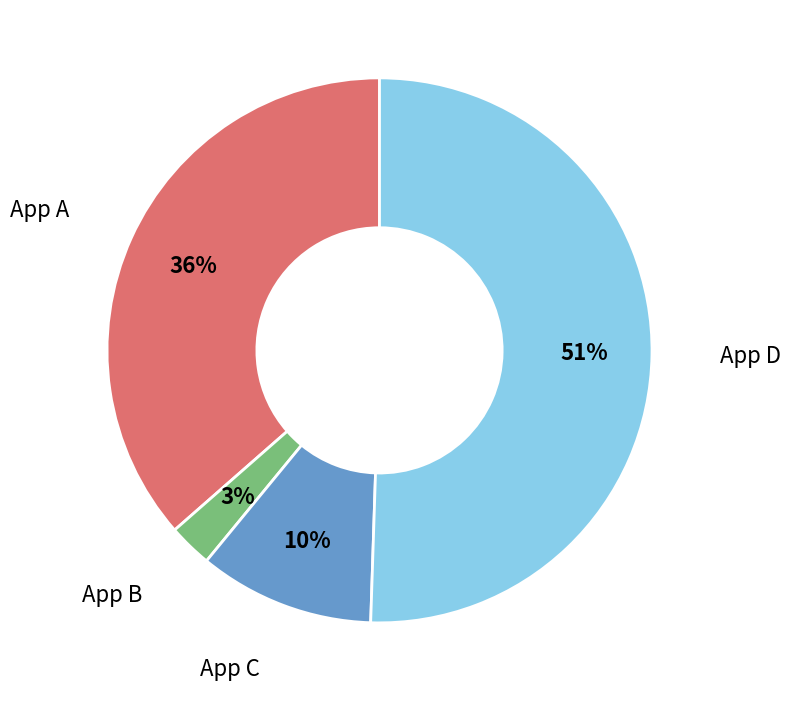

To the nearest percent, what is the difference between the largest and smallest slice percentages?

48%